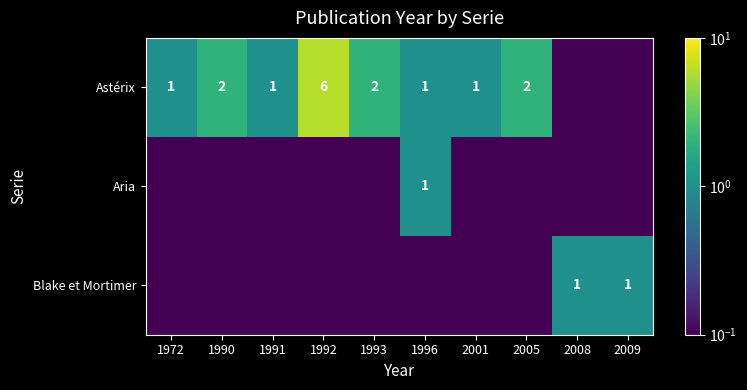

The value of Astérix at 2001 is 1.0. True or false?

True